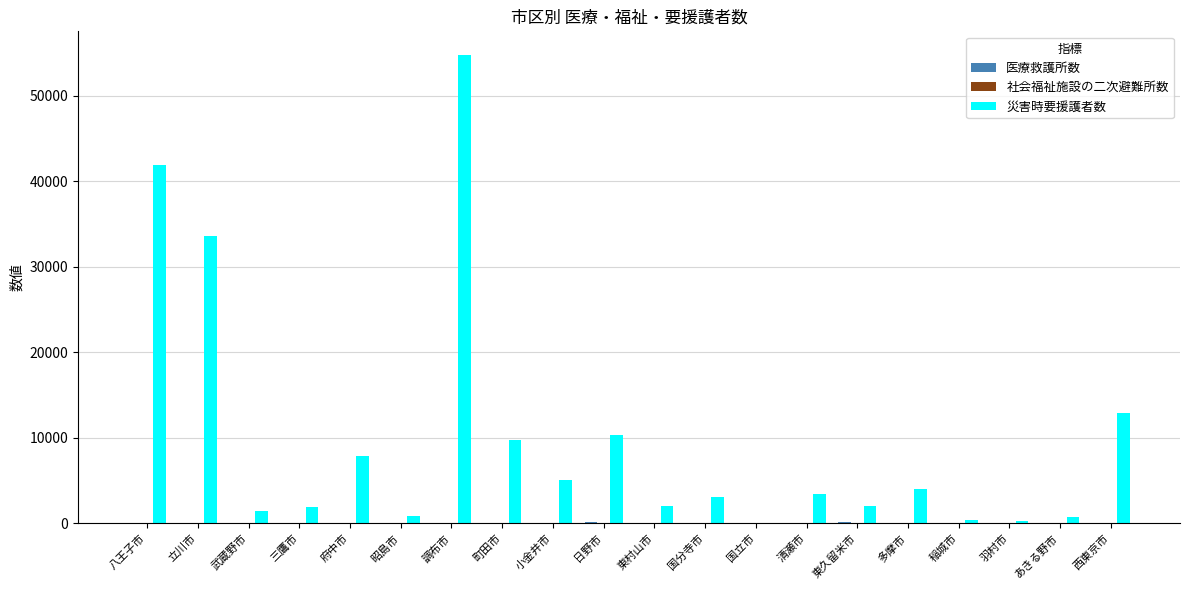

What is the maximum value shown in the chart?

54795